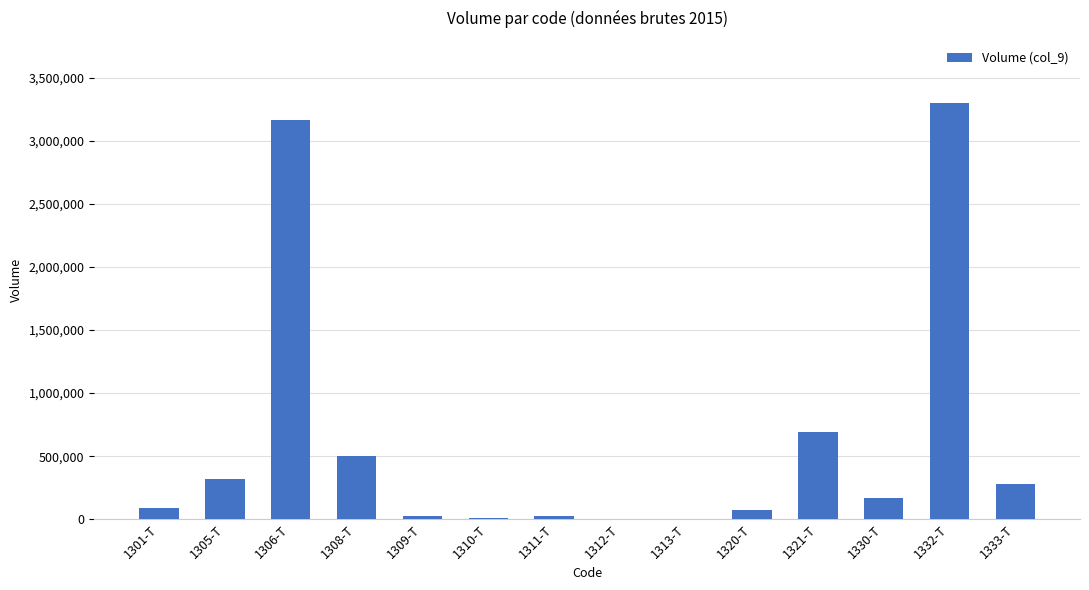

What is the sum of the values at 1301-T and 1333-T?

361400